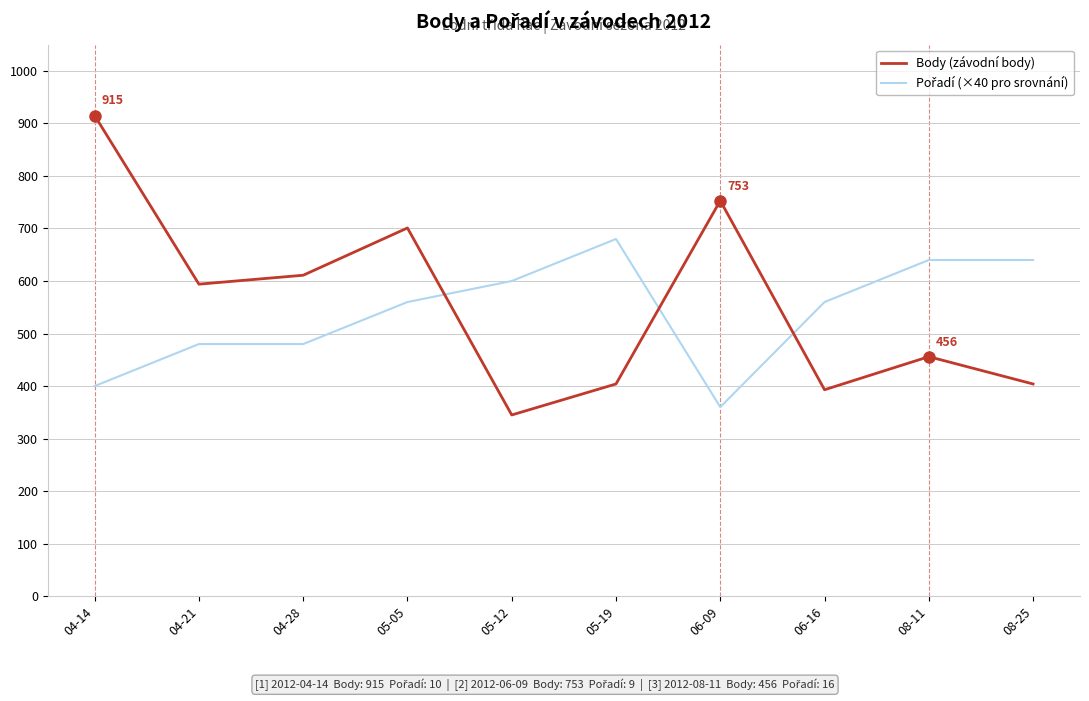

At which category is the sum across all series the highest?

04-14